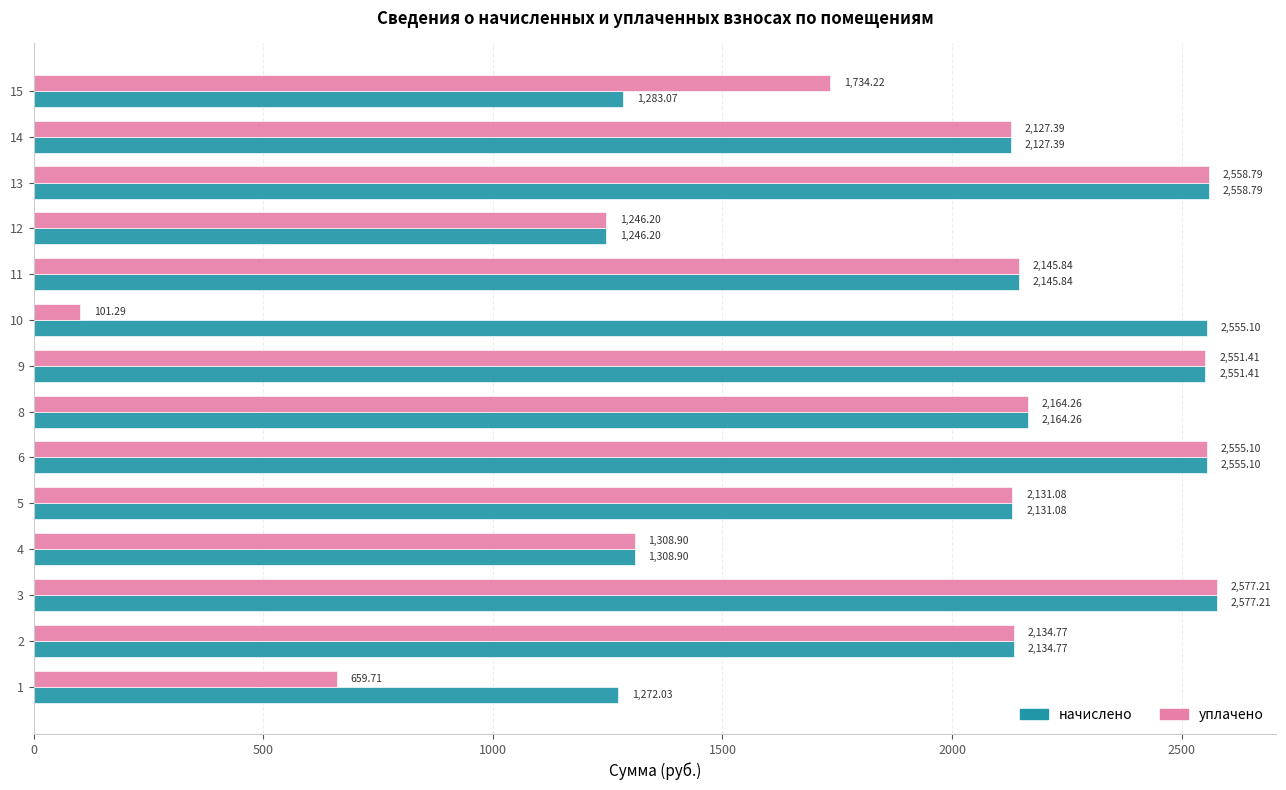

What is the approximate value of уплачено at 12?

1246.2